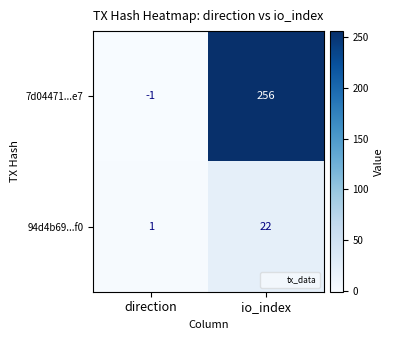

Which label corresponds to the smallest value in the chart?

direction